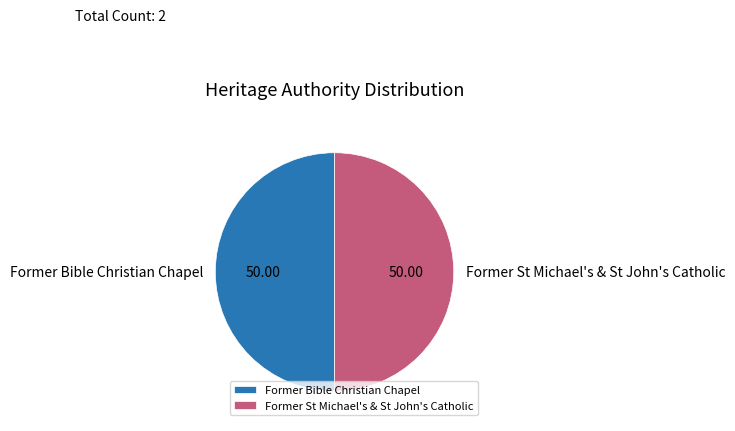

What is the ratio of the value at Former Bible Christian Chapel to the value at Former St Michael's & St John's Catholic?

1.0